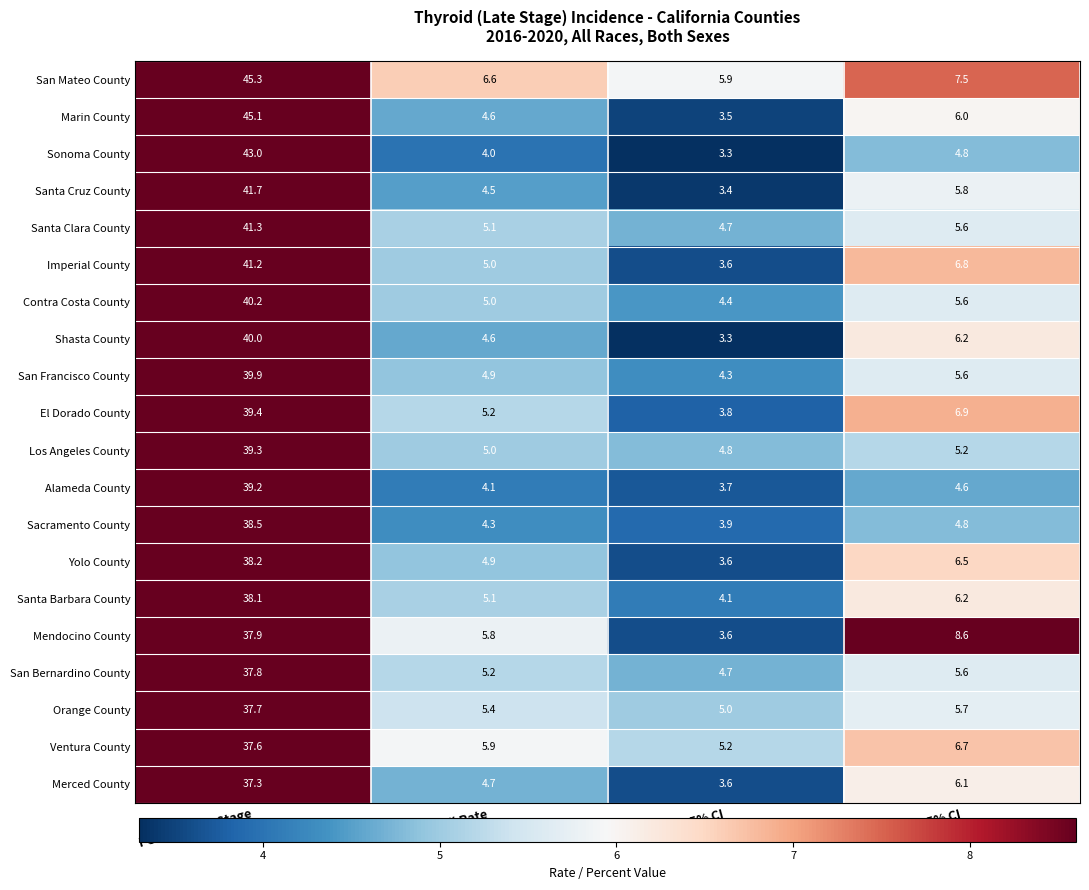

Is it true that Alameda County equals 67.4 at Percent Late Stage?

False